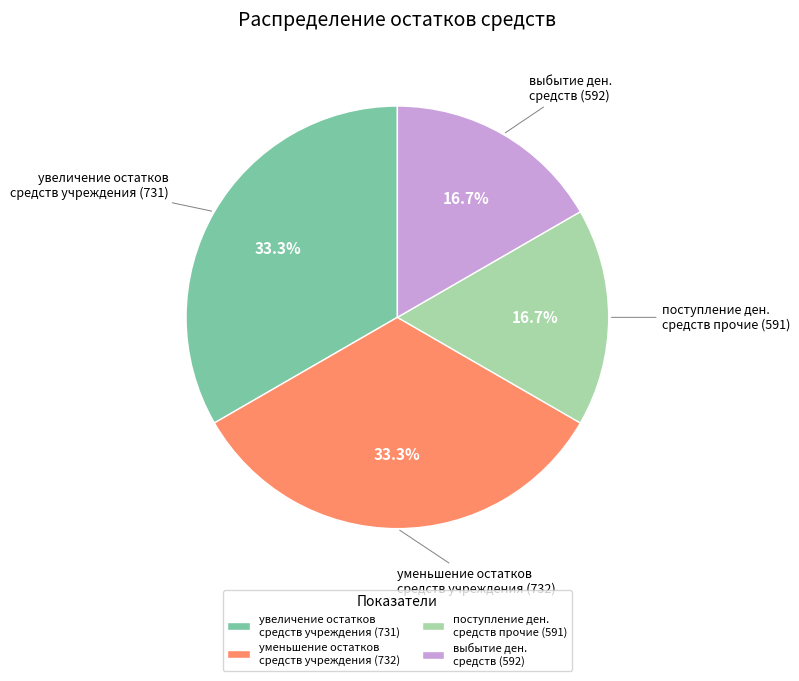

Does уменьшение остатков средств учреждения (732) represent more than half of the total?

No